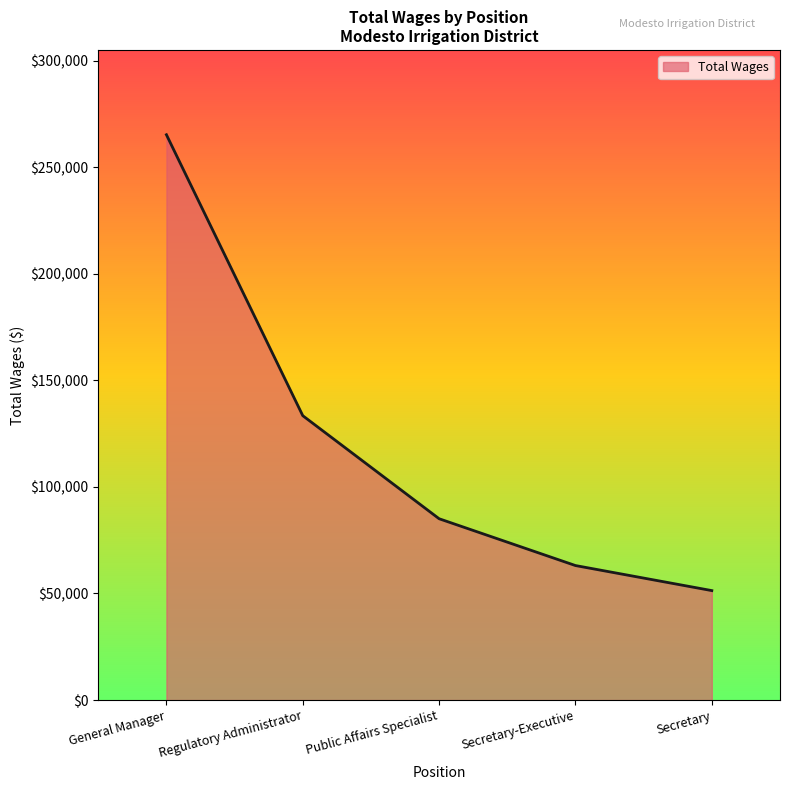

At which label is the value closest to 158301?

Regulatory Administrator